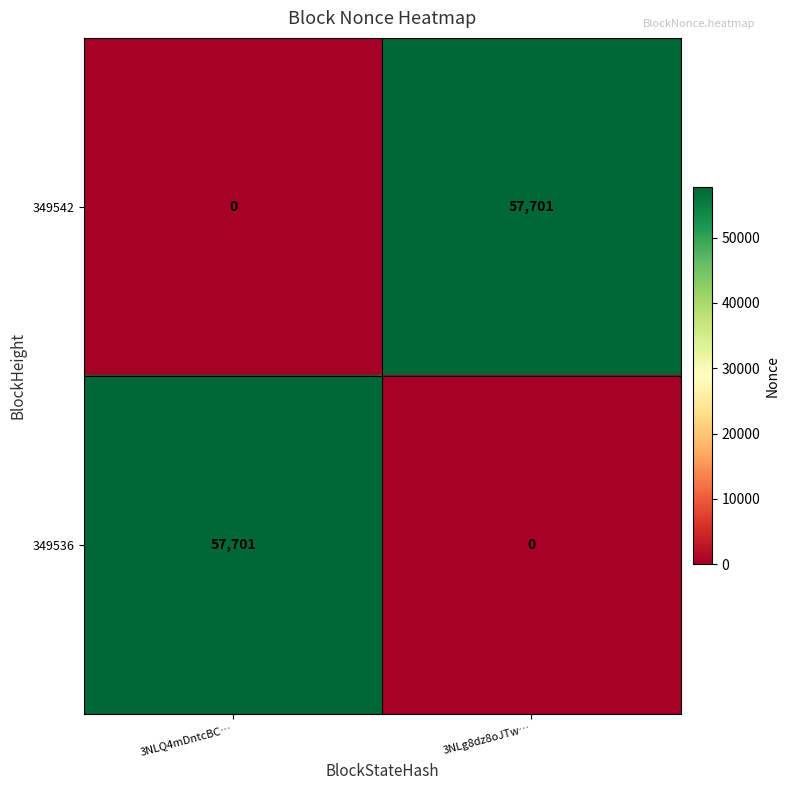

What is the total value across all series at 3NLg8dz8oJTw…?

57701